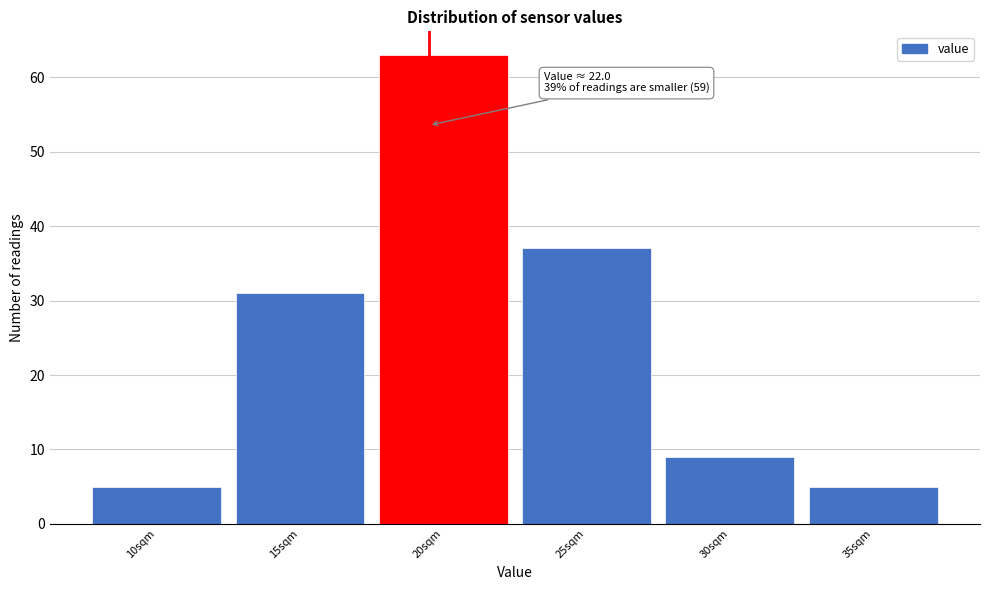

Reading left to right, list all the values displayed in this chart.

5	31	63	37	9	5